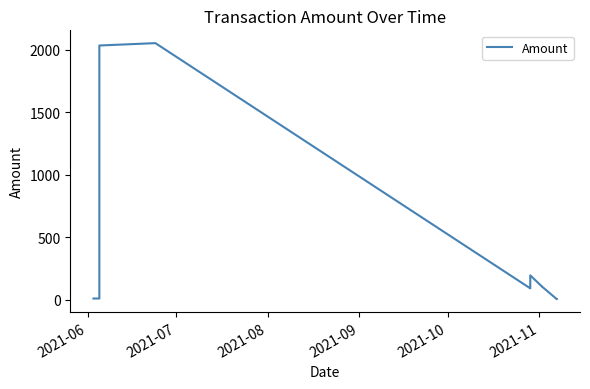

True or false: there are more than 2 points higher than both neighbors.

True